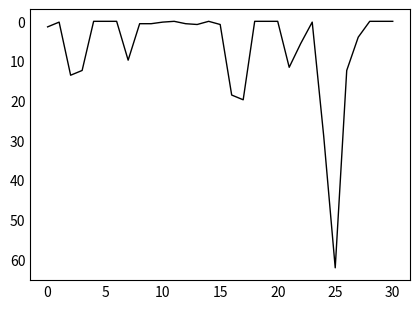

What is the difference between the maximum and minimum values?

62.2